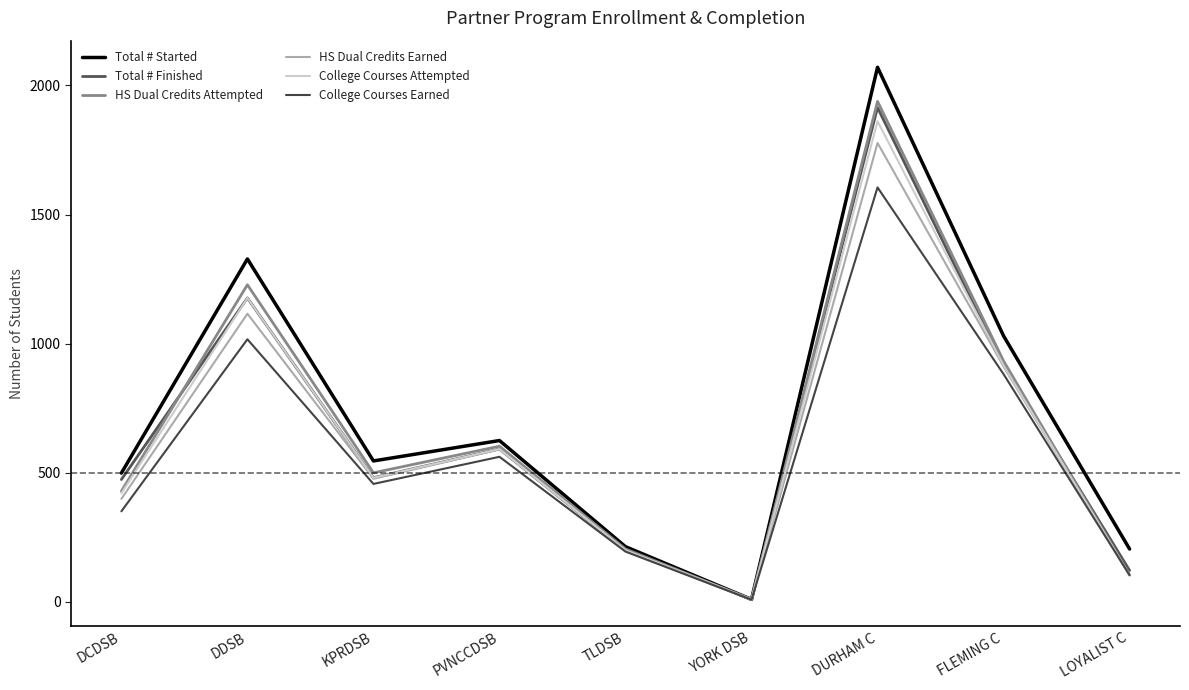

The College Courses Attempted series shows 104 at LOYALIST C. True or false?

True